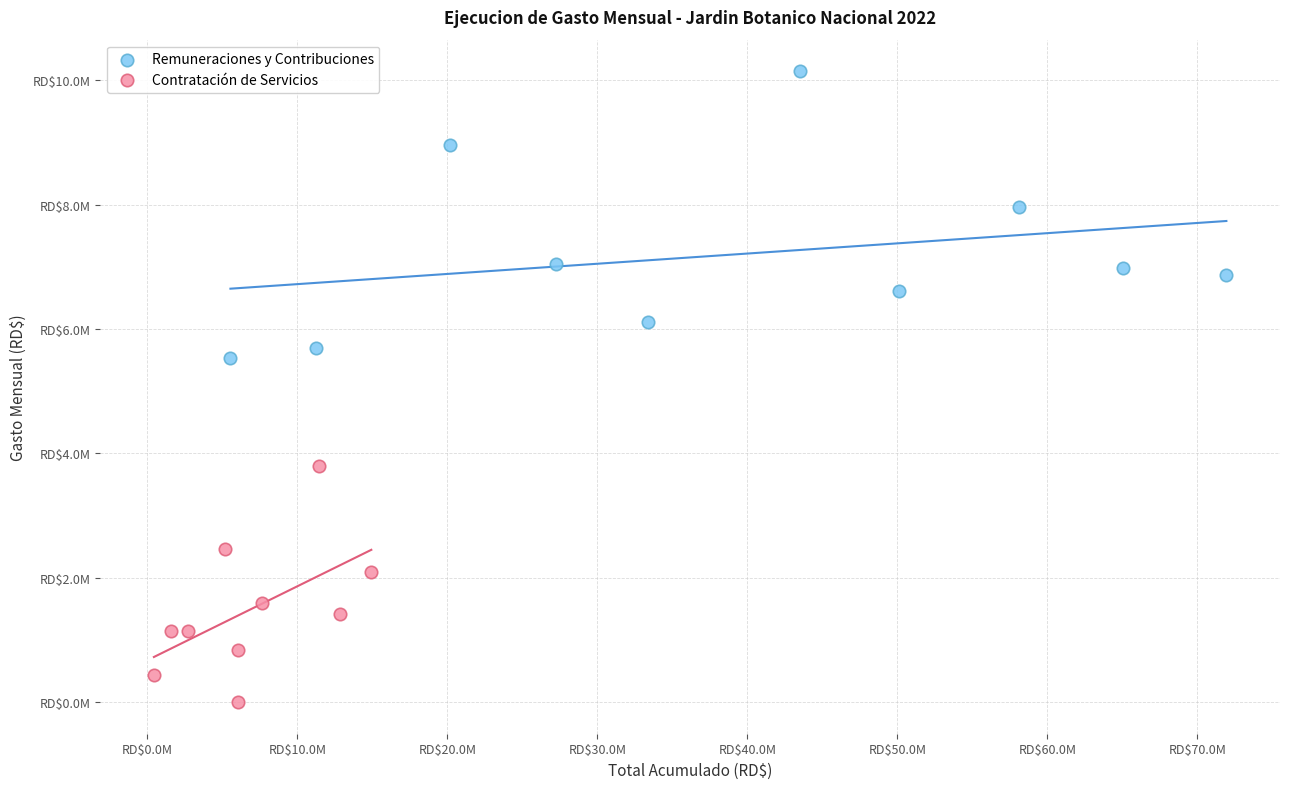

Which series reaches the maximum Y coordinate?

Remuneraciones y Contribuciones